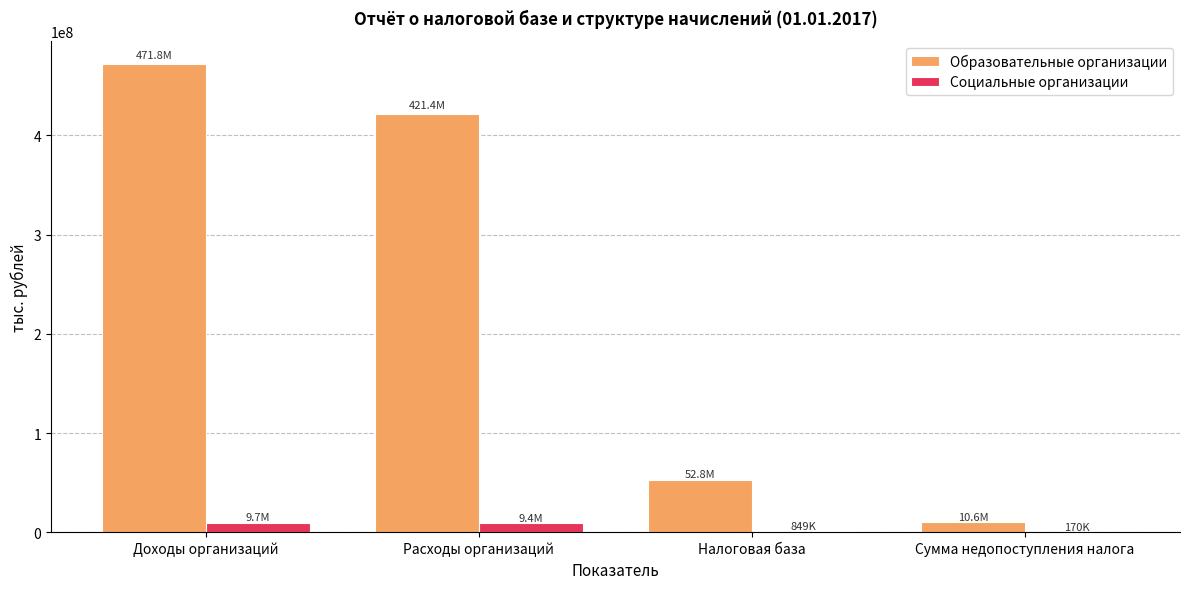

True or false: Образовательные организации has a value of 421356492 at Расходы организаций.

True